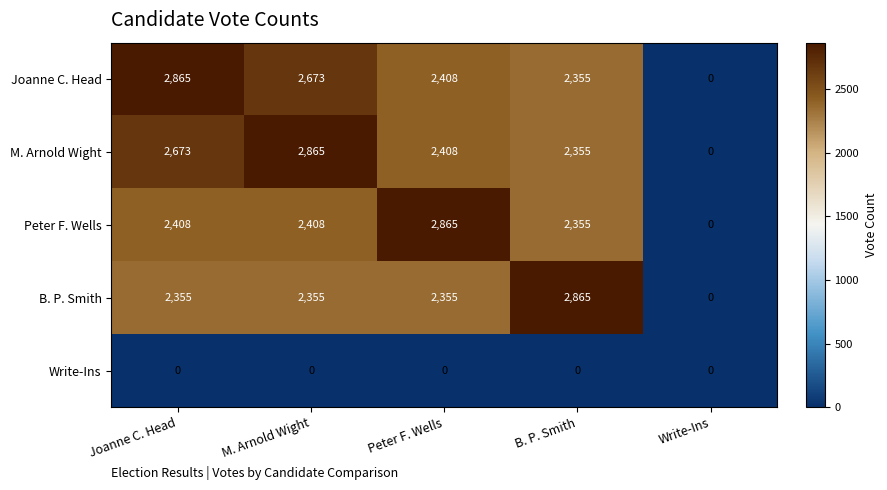

True or false: M. Arnold Wight has a value of 0 at Write-Ins.

True